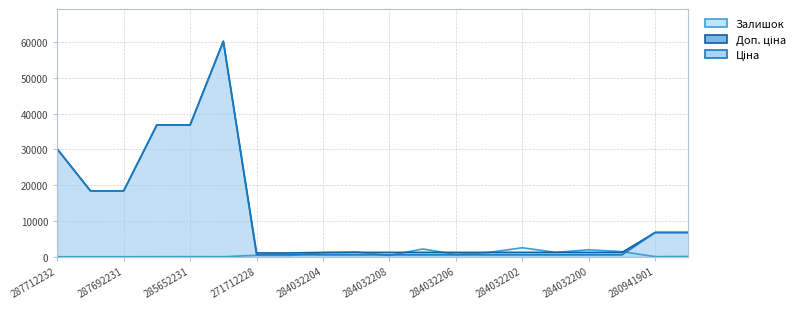

True or false: Доп. ціна and Ціна intersect in this chart.

False